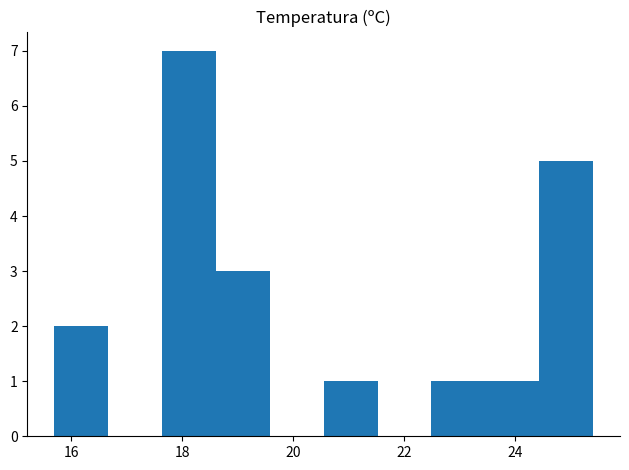

Over which range of the x-axis is the bar tallest?

17.6 to 18.6